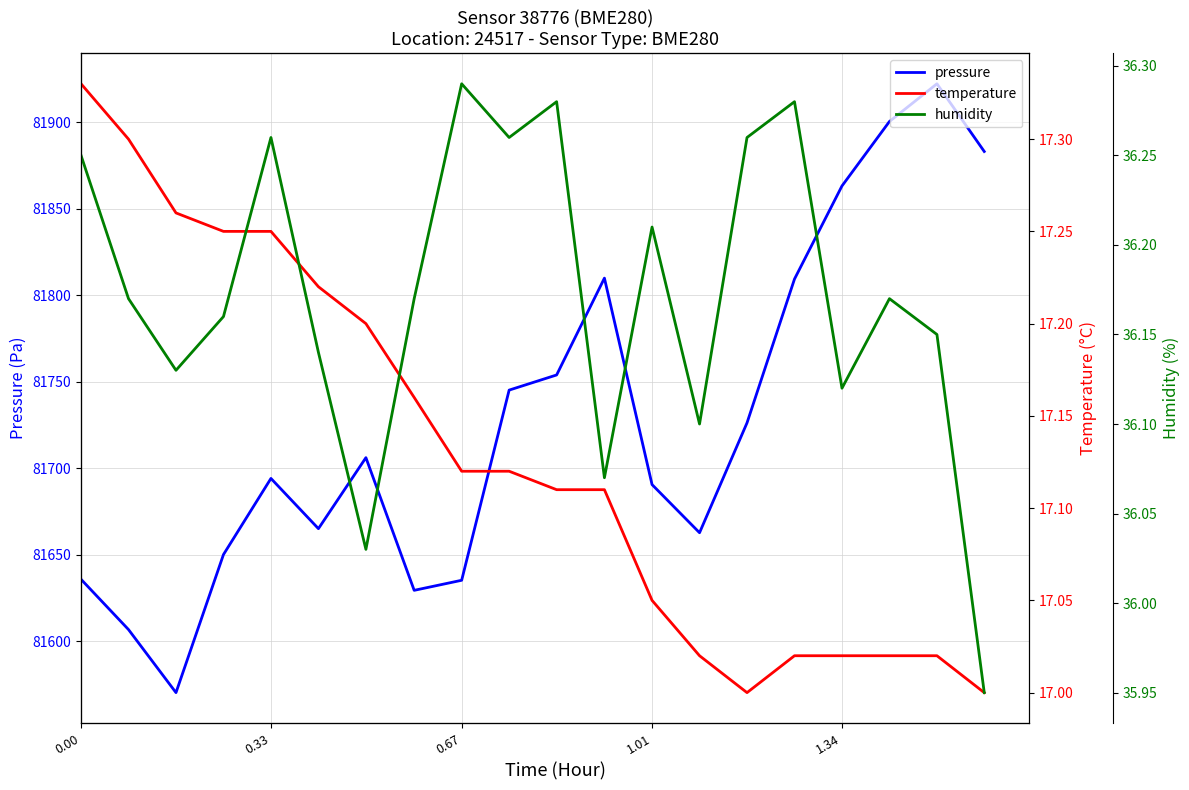

What position from the left is 0.00?

1